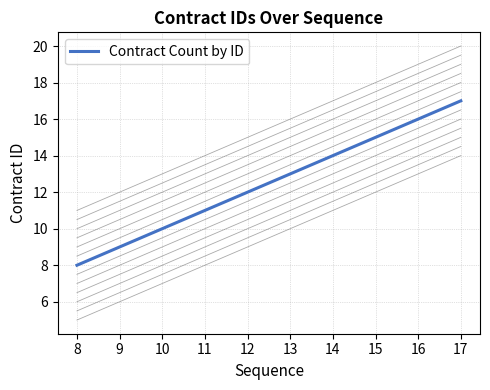

Rank the categories by value from lowest to highest.

8, 9, 10, 11, 12, 13, 14, 15, 16, 17